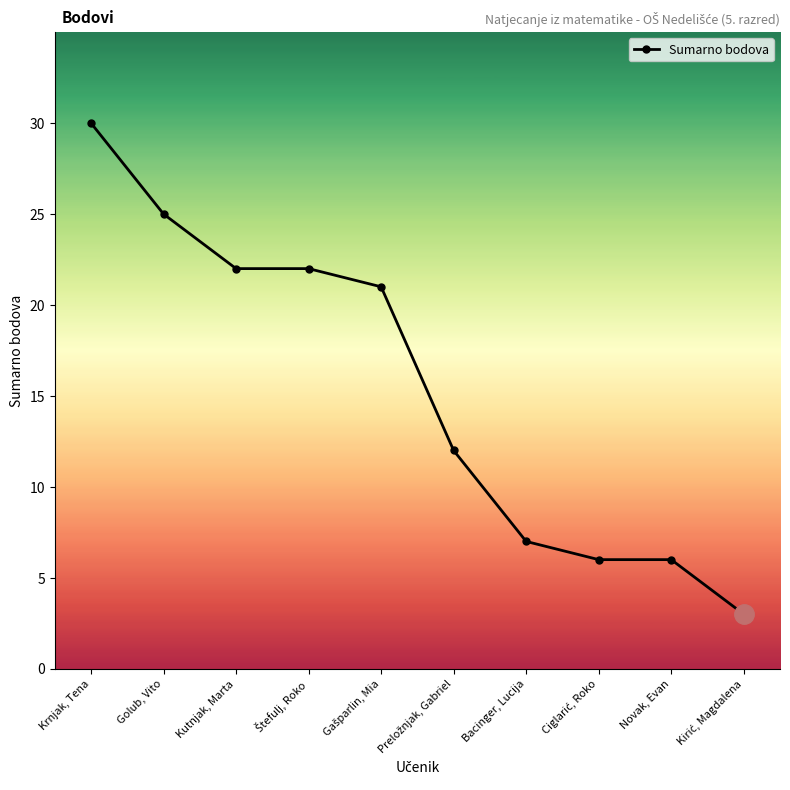

How many series are shown in this chart?

1